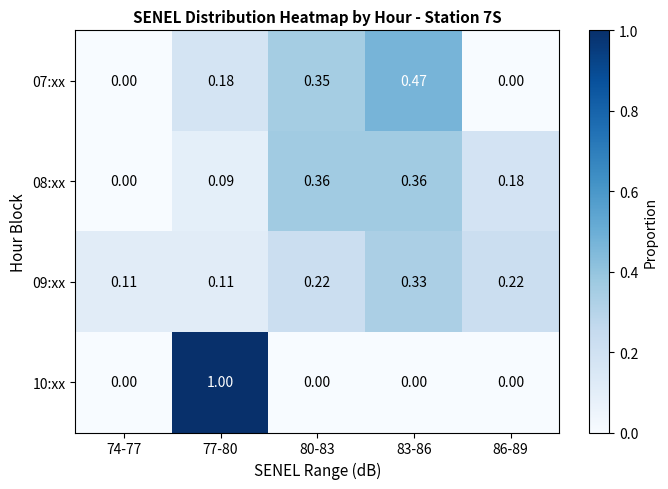

Reading right to left, transcribe all the data shown in this chart.

07:xx: 86-89=0.0	83-86=0.5	80-83=0.3	77-80=0.2	74-77=0.0
08:xx: 86-89=0.2	83-86=0.4	80-83=0.4	77-80=0.1	74-77=0.0
09:xx: 86-89=0.2	83-86=0.3	80-83=0.2	77-80=0.1	74-77=0.1
10:xx: 86-89=0.0	83-86=0.0	80-83=0.0	77-80=1.0	74-77=0.0